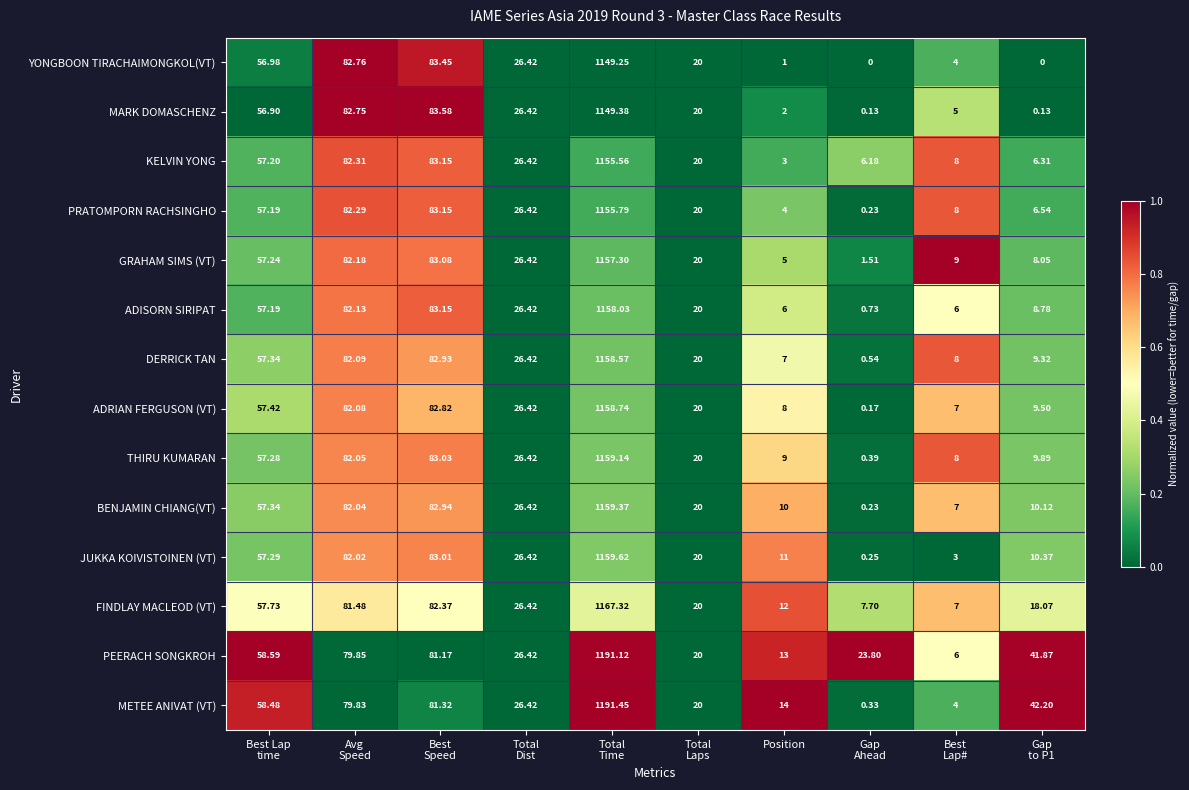

List the series in order of their peak value, lowest first.

YONGBOON TIRACHAIMONGKOL(VT), MARK DOMASCHENZ, KELVIN YONG, PRATOMPORN RACHSINGHO, GRAHAM SIMS (VT), ADISORN SIRIPAT, DERRICK TAN, ADRIAN FERGUSON (VT), THIRU KUMARAN, BENJAMIN CHIANG(VT), JUKKA KOIVISTOINEN (VT), FINDLAY MACLEOD (VT), PEERACH SONGKROH, METEE ANIVAT (VT)